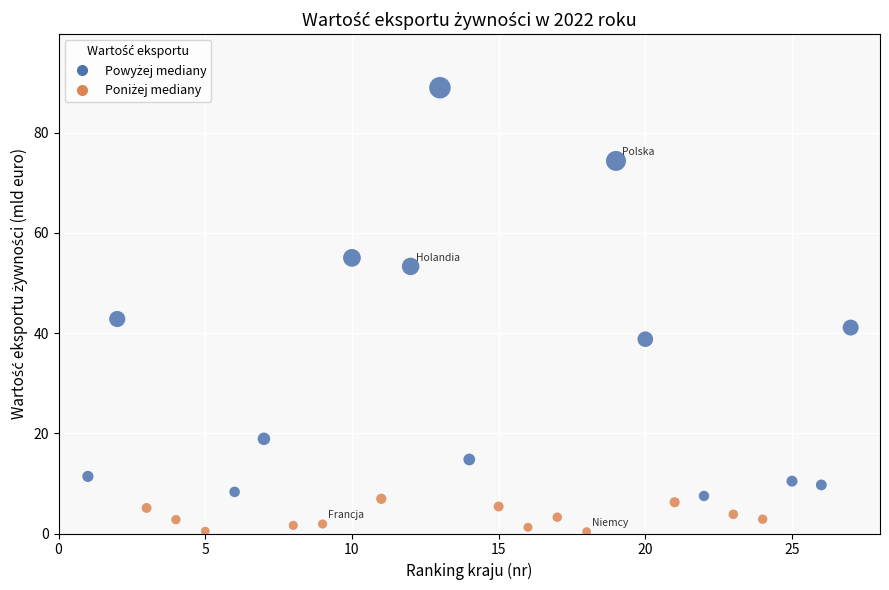

What Y value in the scatter plot is closest to 44?

42.8